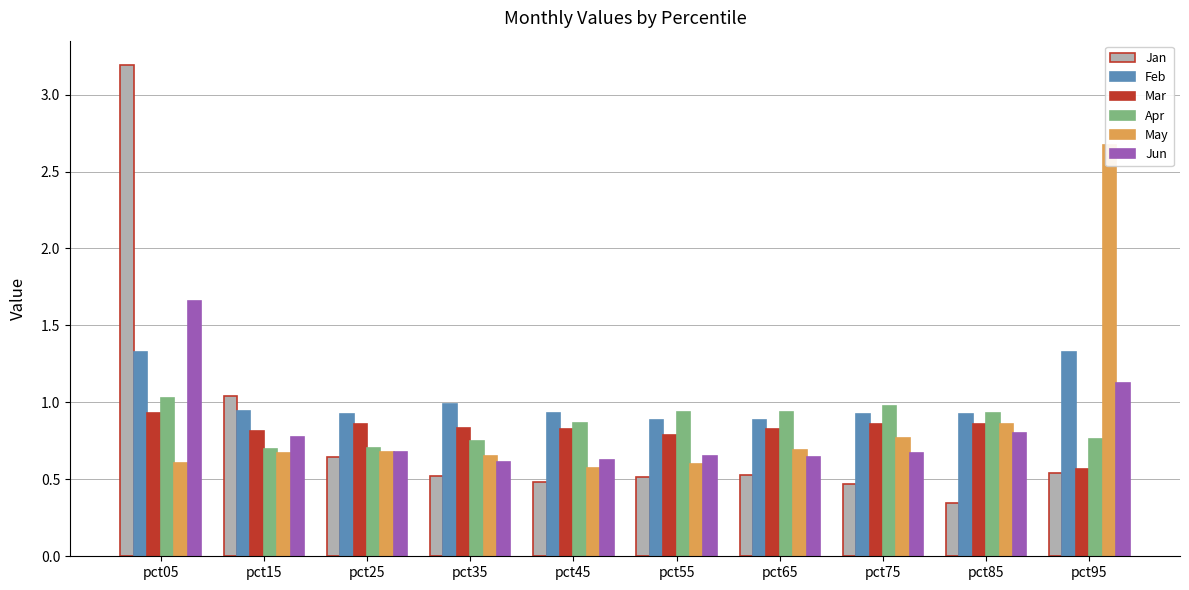

Is the value of Apr at pct75 greater than the value of Feb at pct35?

No